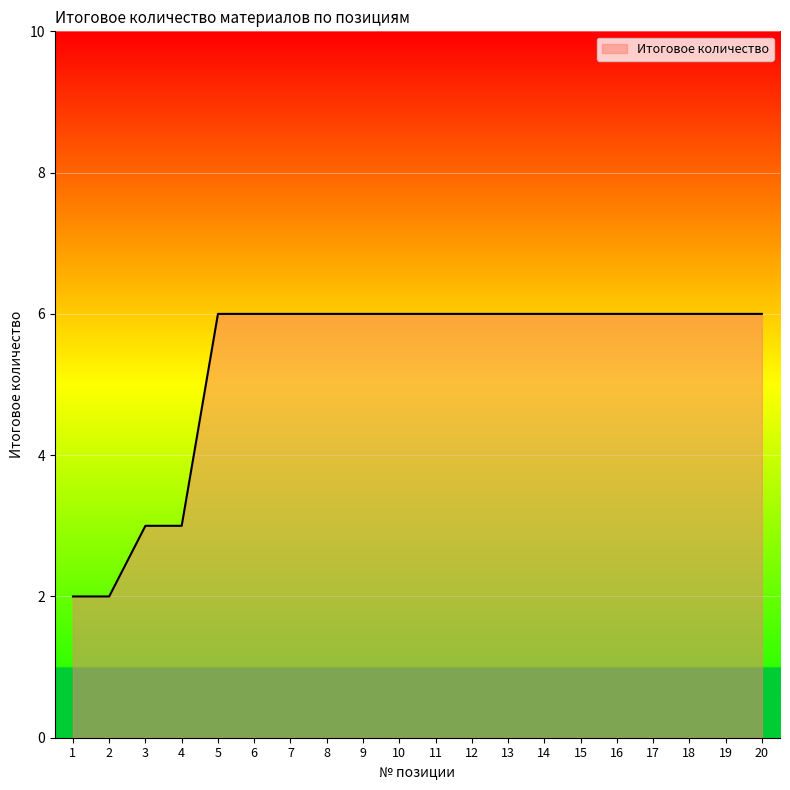

What is the greatest value displayed?

6